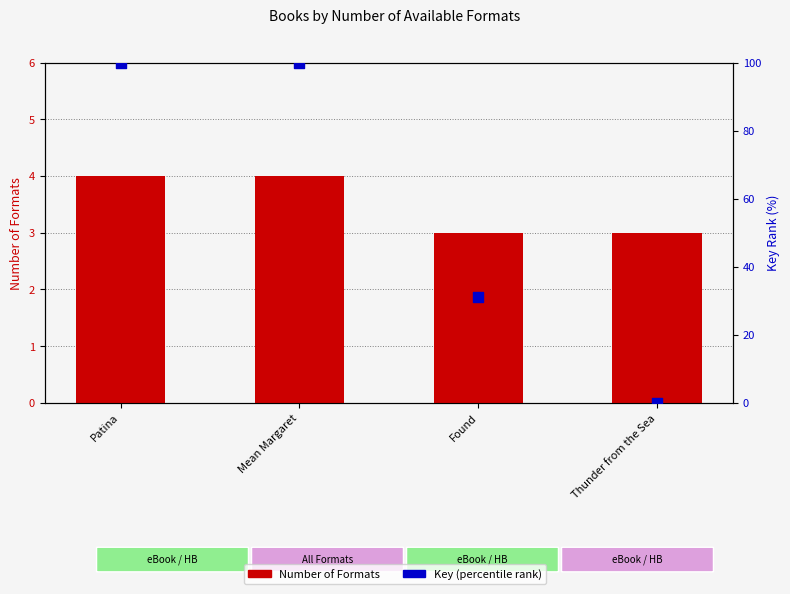

Which series has the largest total across all categories?

Key (percentile rank)